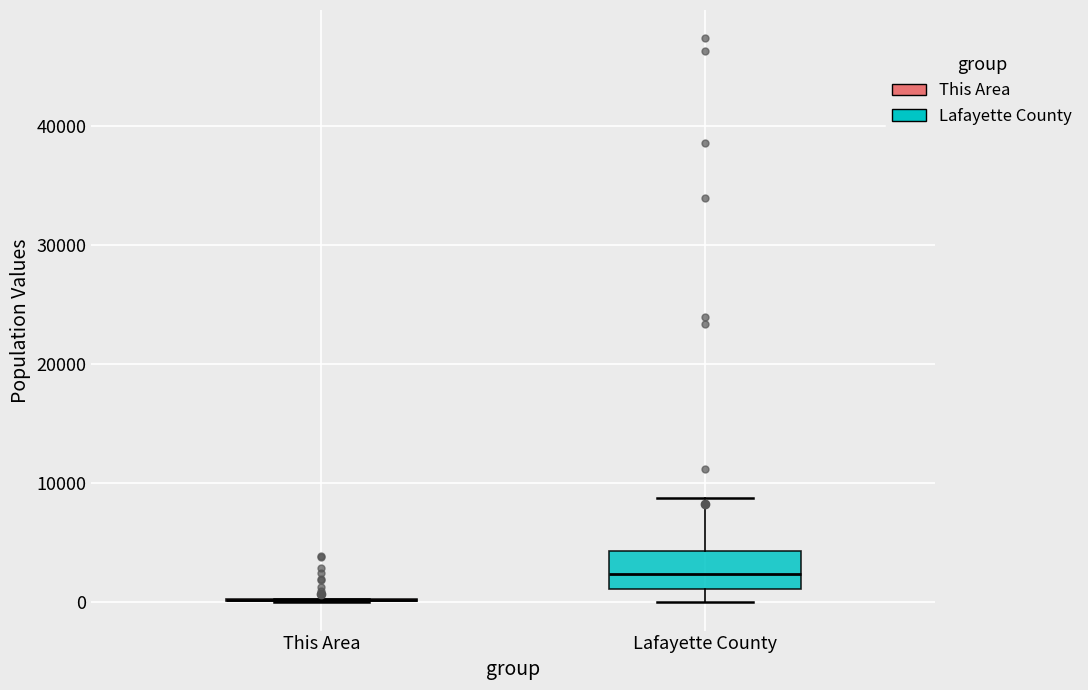

Reading left to right, transcribe this box plot: for each box, give where its median line is, the range the box spans, and where its two whiskers end, as read against the y-axis. The values are not printed on the chart, so give them approximately, as read against the axis.

This Area: box collapsed to a line at 0, whiskers 0 to 0
Lafayette County: median 2000, box 1000 to 4000, whiskers 0 to 9000